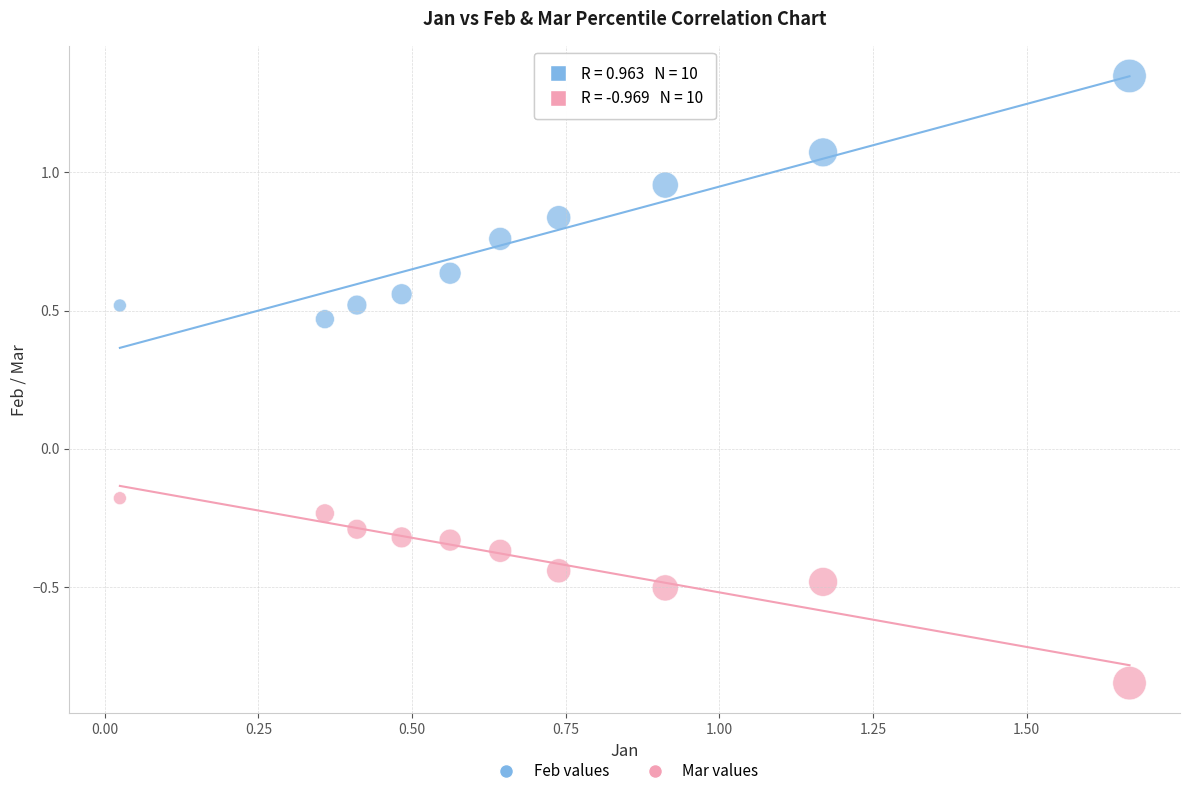

Which series has the widest spread of Y values?

Feb values